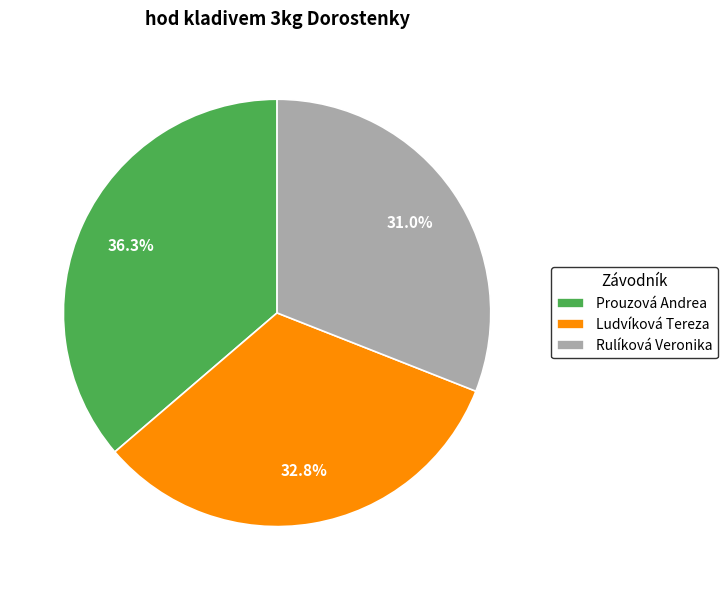

Combined, do Rulíková Veronika and Ludvíková Tereza account for over 50%?

Yes